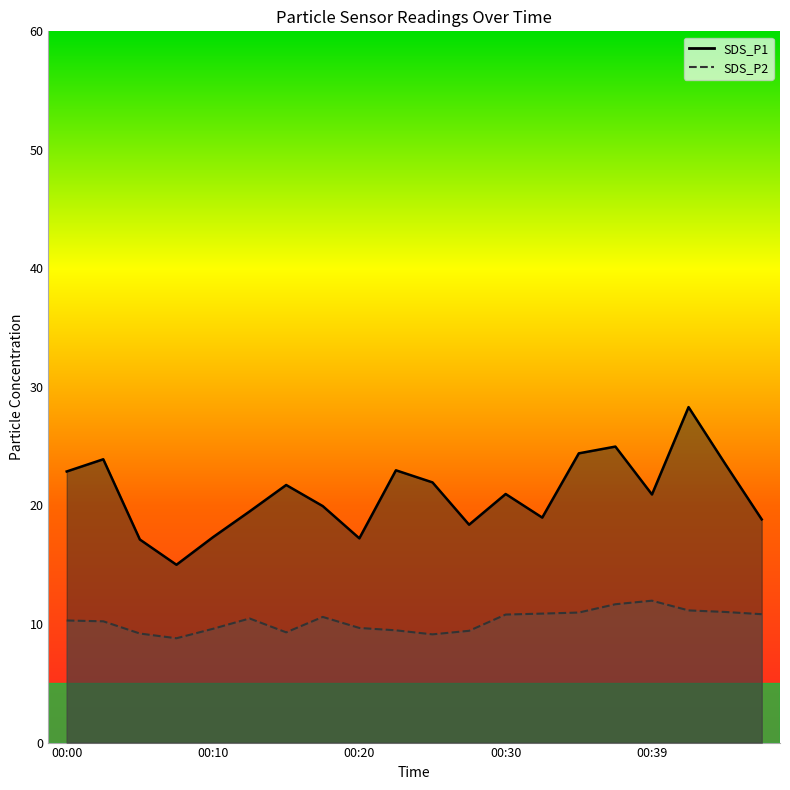

At which label does SDS_P1 first exceed 20?

00:00